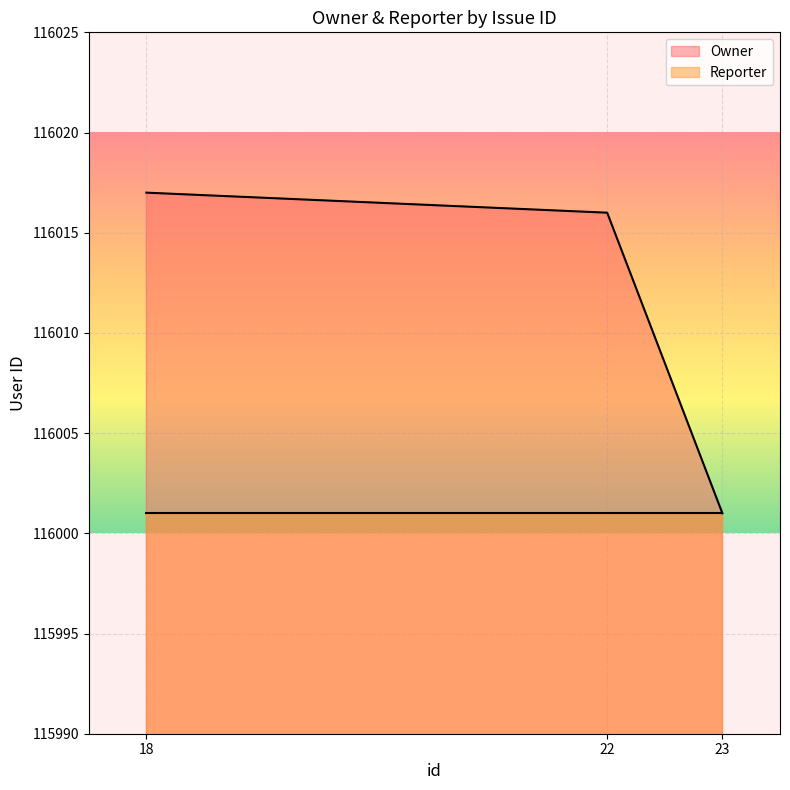

Reading left to right, list all the values displayed in this chart.

116017	116016	116001